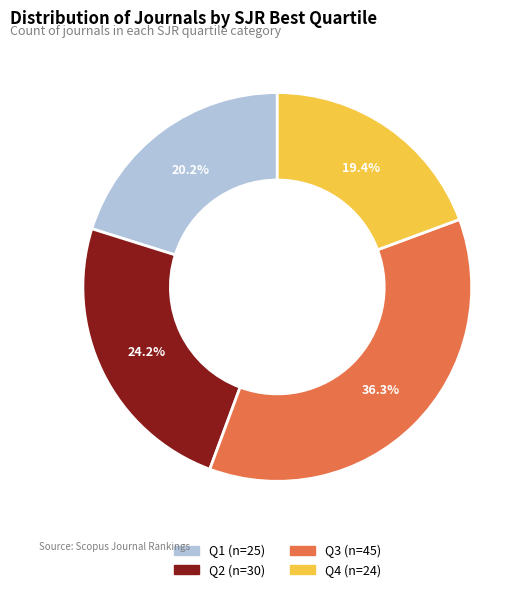

Which has a higher value, Q1 or Q3?

Q3